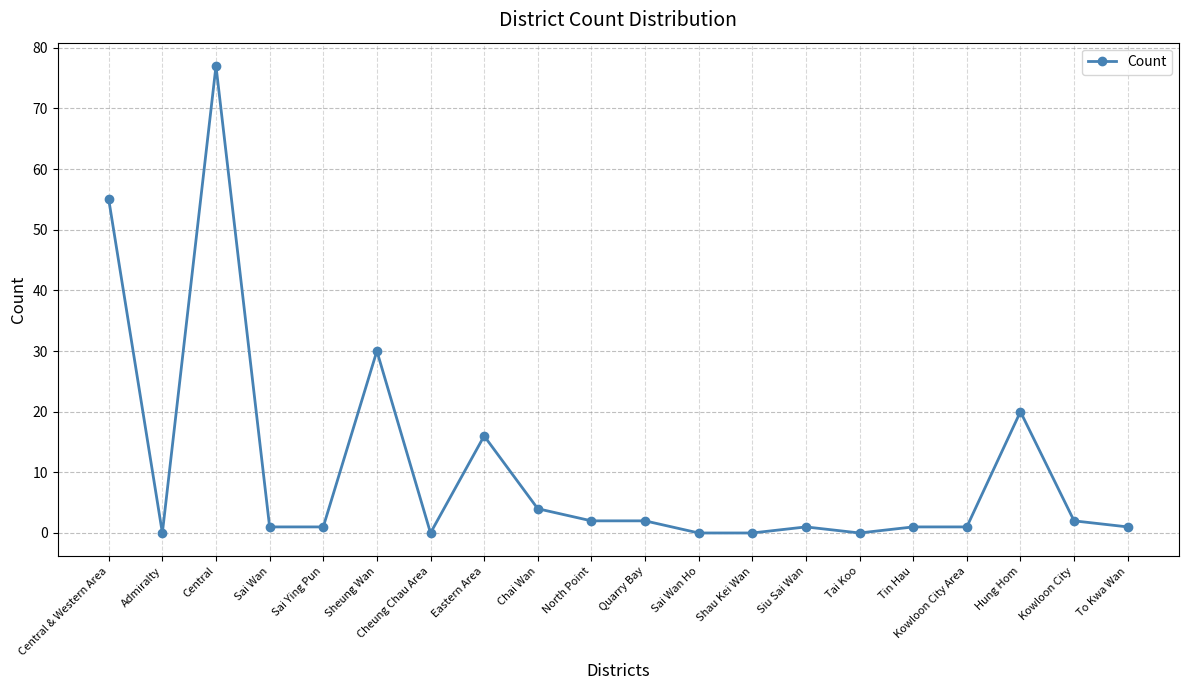

Does the chart display data point markers on the line(s)?

Yes